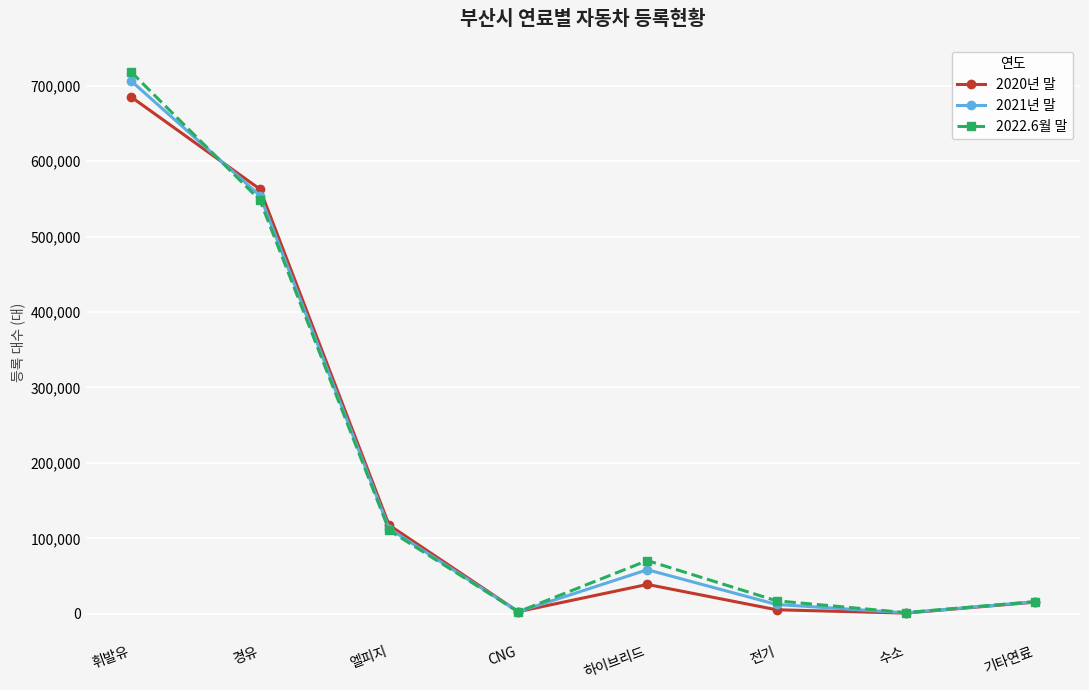

How many data points does each series have?

8